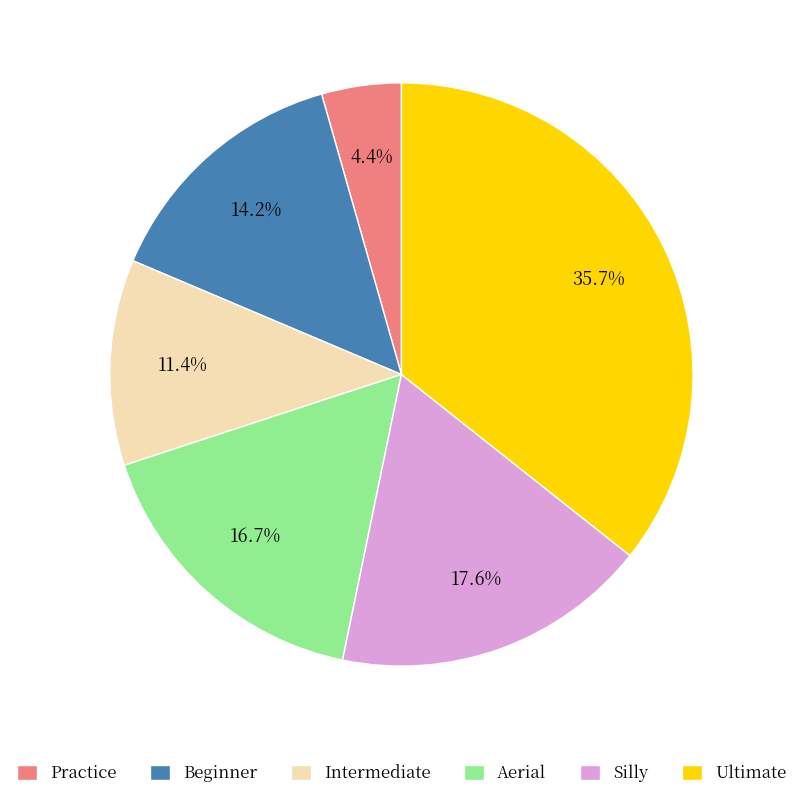

To the nearest percent, what is the combined percentage of Ultimate and Aerial?

52%